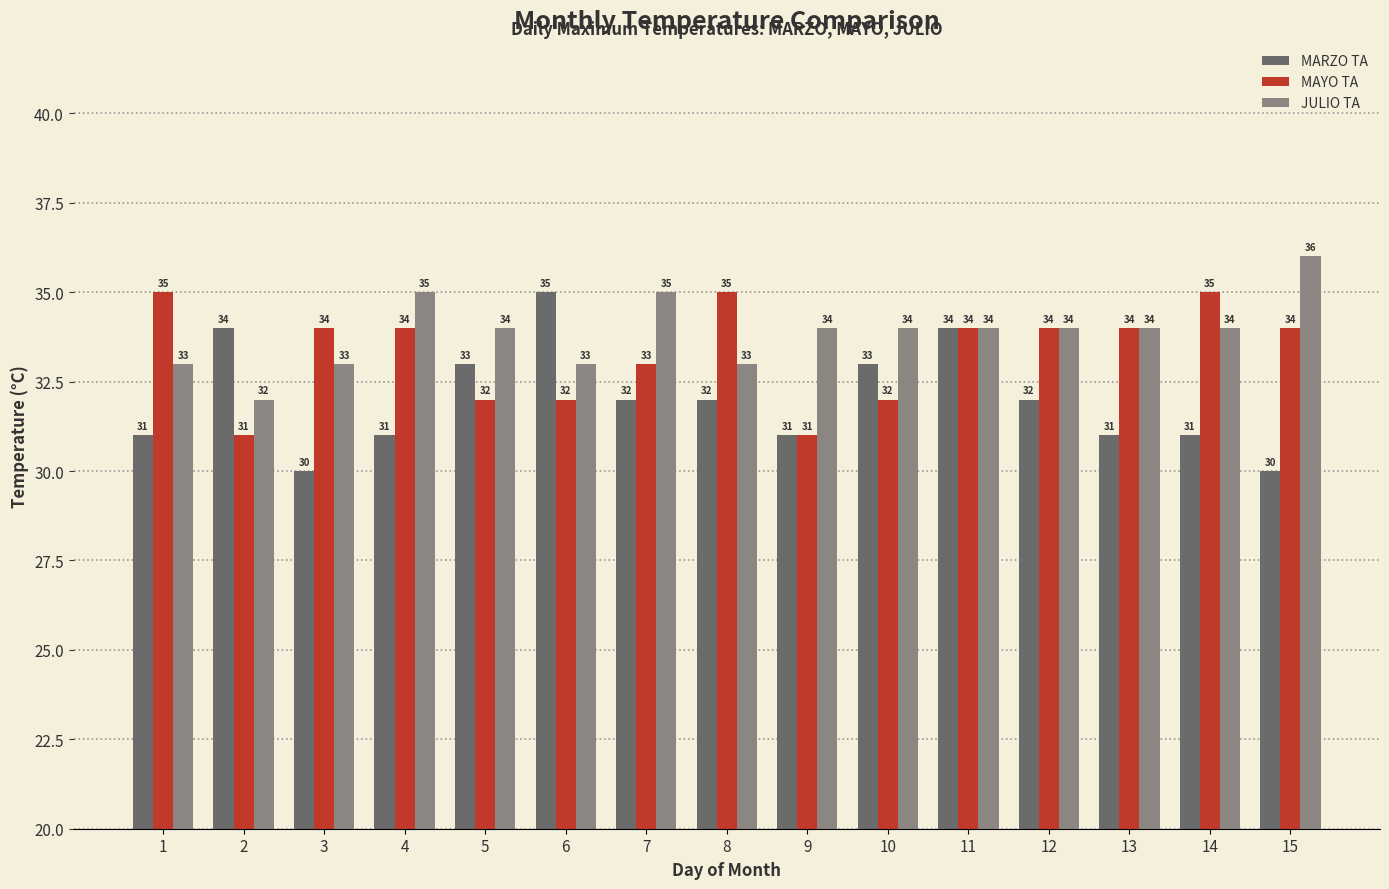

What is the smallest value displayed?

30